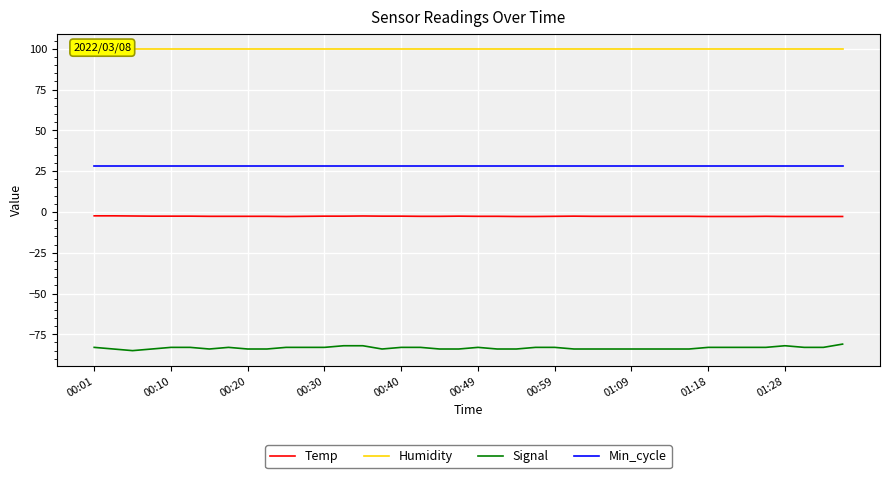

In Temp, how many points are lower than both neighbors (excluding endpoints)?

1